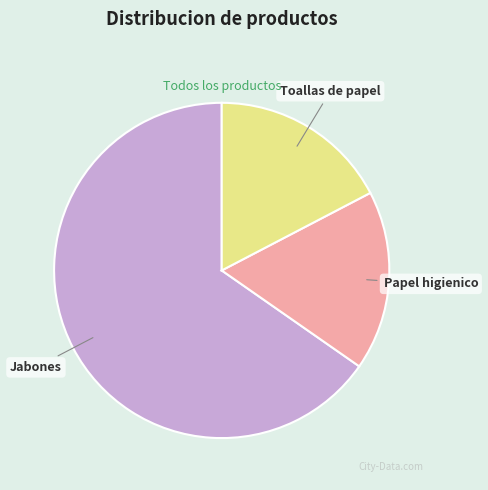

Which slice represents more than half of the pie?

Jabones